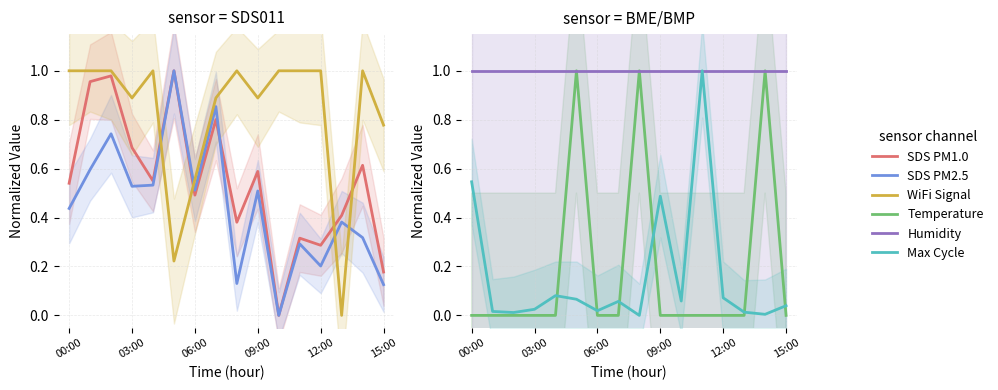

True or false: SDS PM1.0 and Temperature intersect in this chart.

True